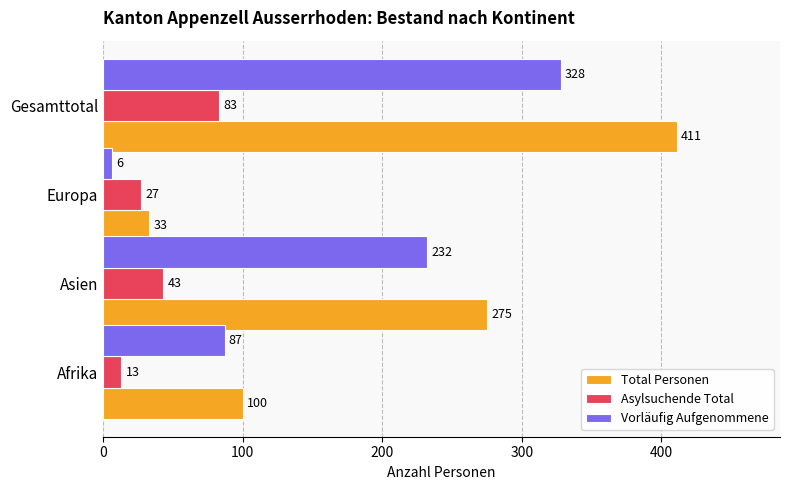

At which label is Asylsuchende Total closest to 48?

Asien